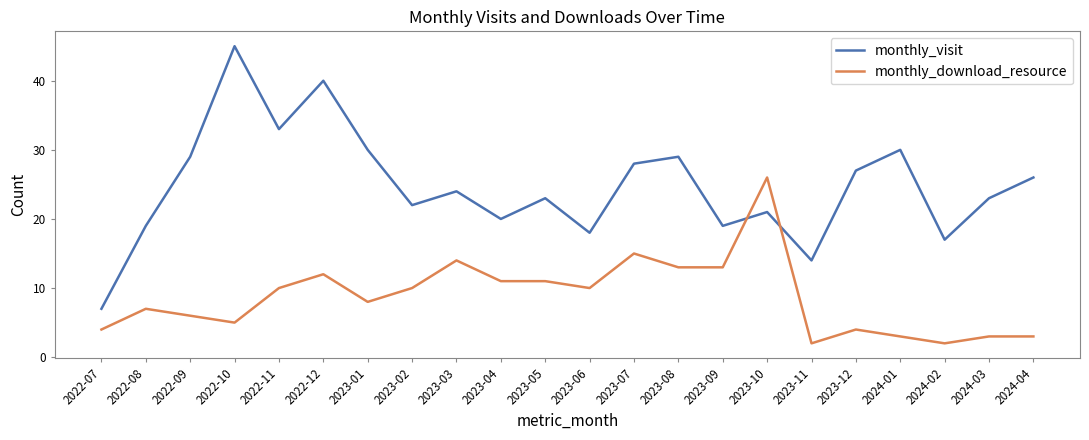

True or false: monthly_visit and monthly_download_resource intersect in this chart.

True